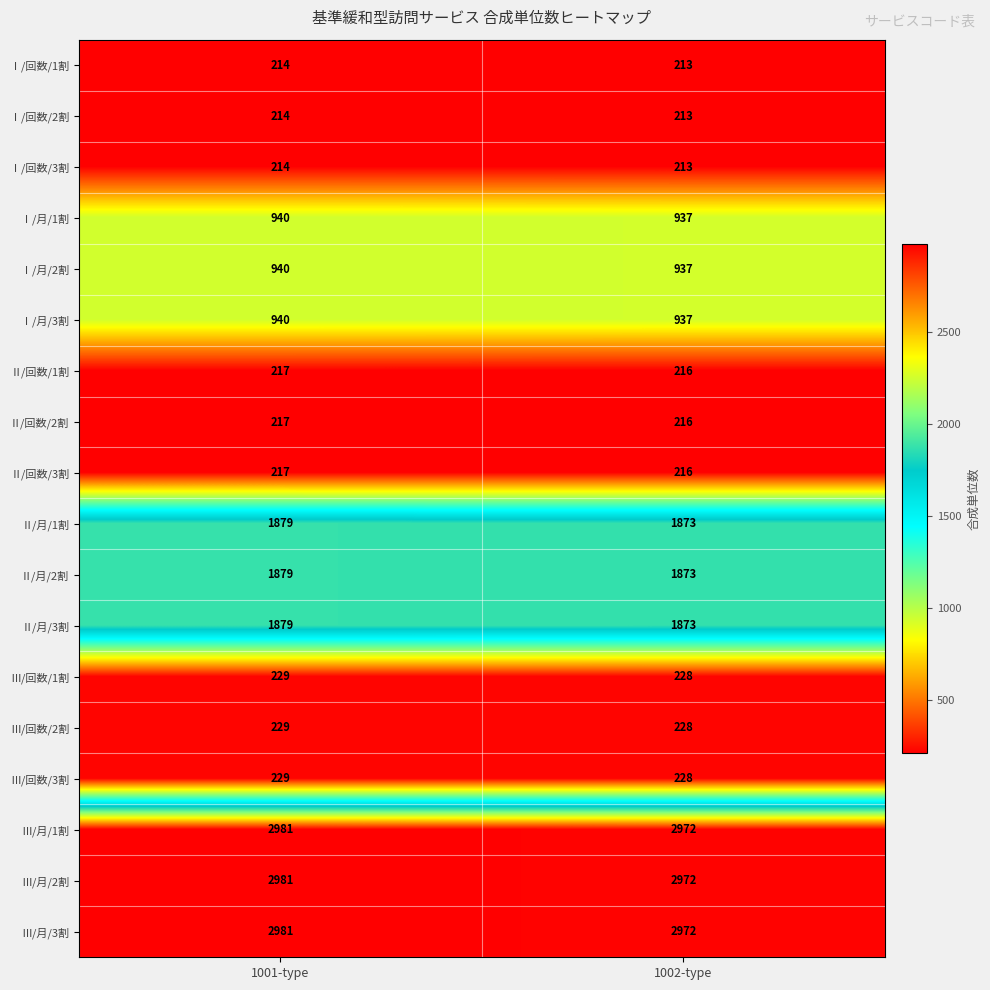

What is the sum of the Ⅲ/月/2割 values at 1001-type and 1002-type?

5953